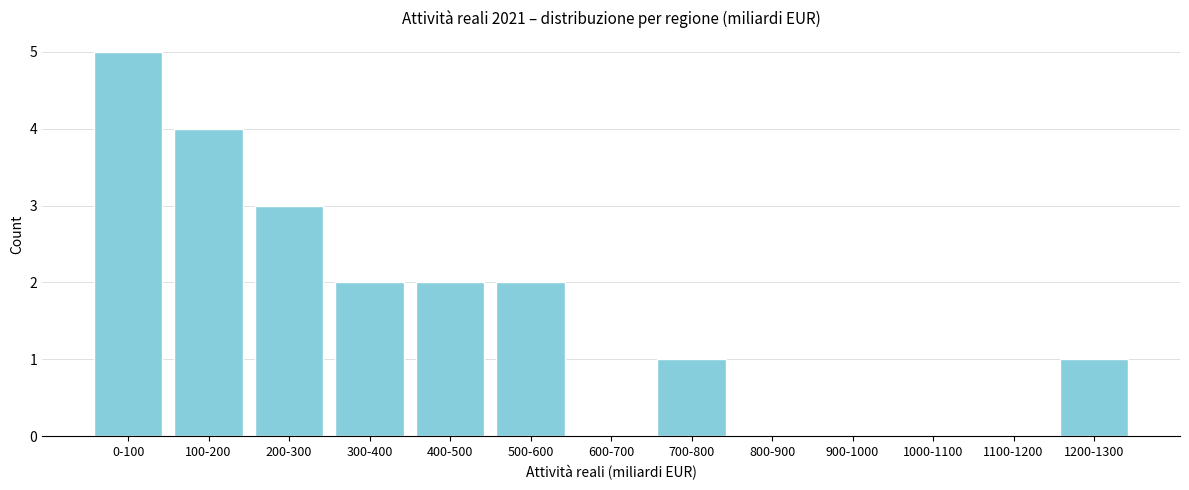

Reading left to right, what are all the values shown in this chart?

0-100=5	100-200=4	200-300=3	300-400=2	400-500=2	500-600=2	600-700=0	700-800=1	800-900=0	900-1000=0	1000-1100=0	1100-1200=0	1200-1300=1